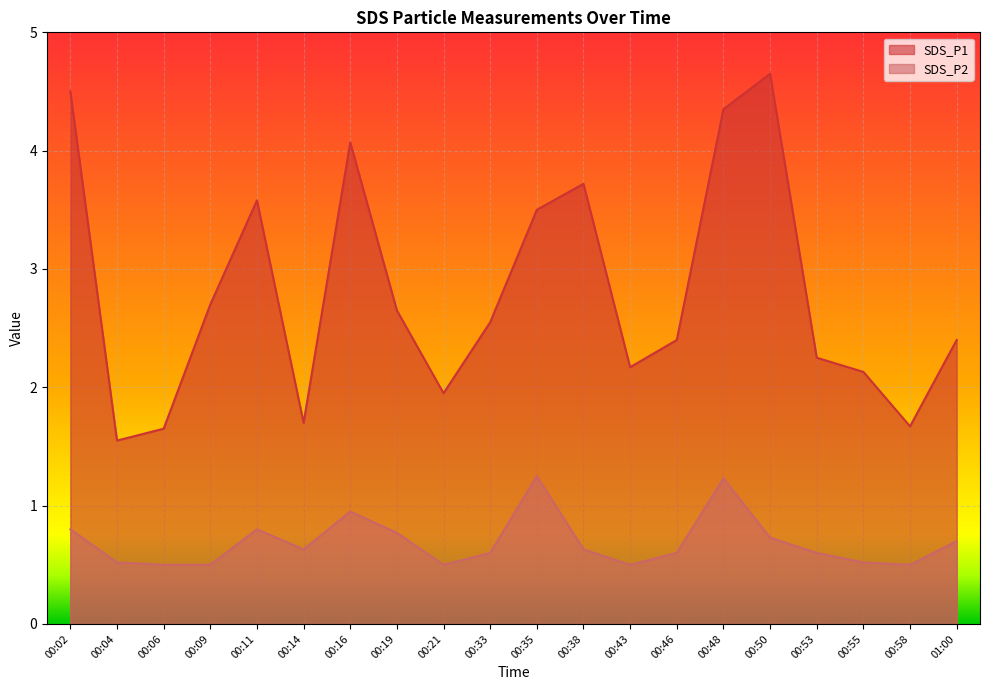

Where is the first local maximum for SDS_P2?

00:11